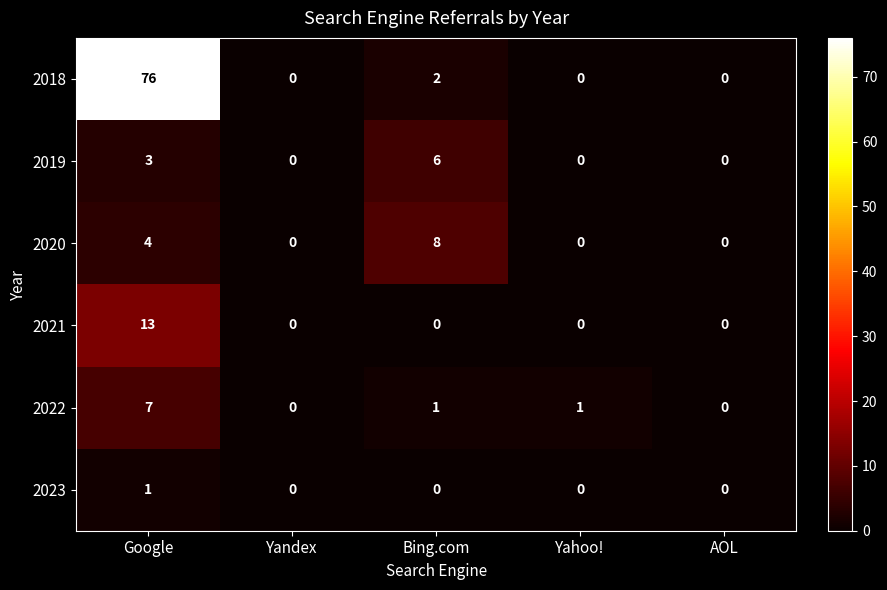

At which category does the chart reach its peak across all series?

Google